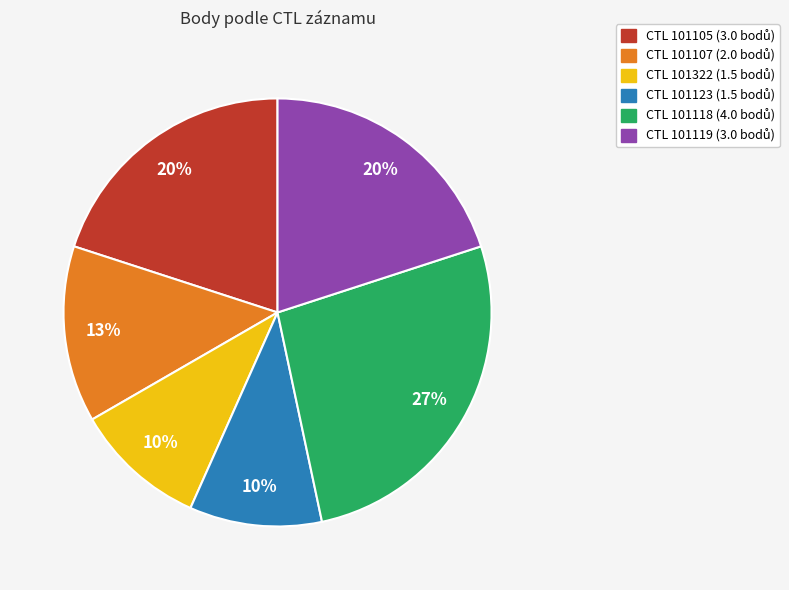

Is there a majority slice in this chart?

No